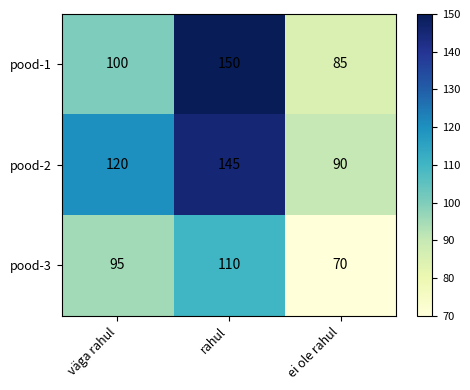

Reading left to right, transcribe all the data shown in this chart.

pood-1: väga rahul=100	rahul=150	ei ole rahul=85
pood-2: väga rahul=120	rahul=145	ei ole rahul=90
pood-3: väga rahul=95	rahul=110	ei ole rahul=70